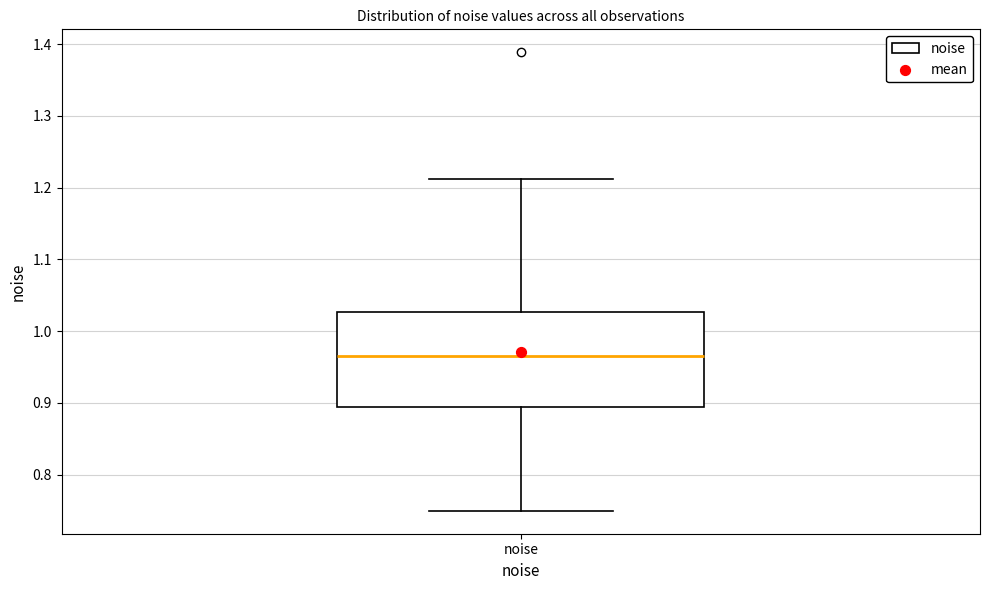

Read this box plot against the y-axis: the position of the median line, the range covered by the box, and the ends of both whiskers. The values are not printed on the chart, so give them approximately, as read against the axis.

median 0.97, box 0.89 to 1.03, whiskers 0.75 to 1.21